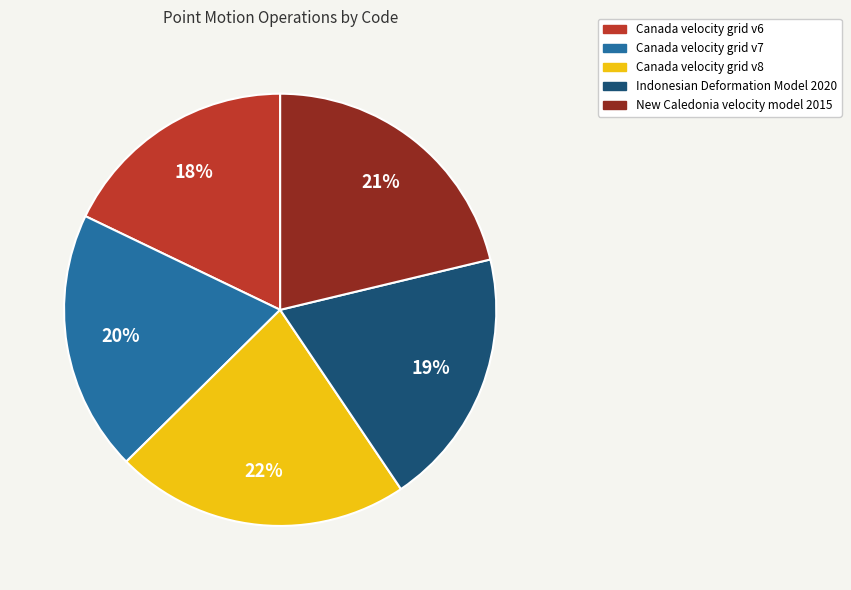

True or false: Canada velocity grid v8 accounts for 22% of the total.

True